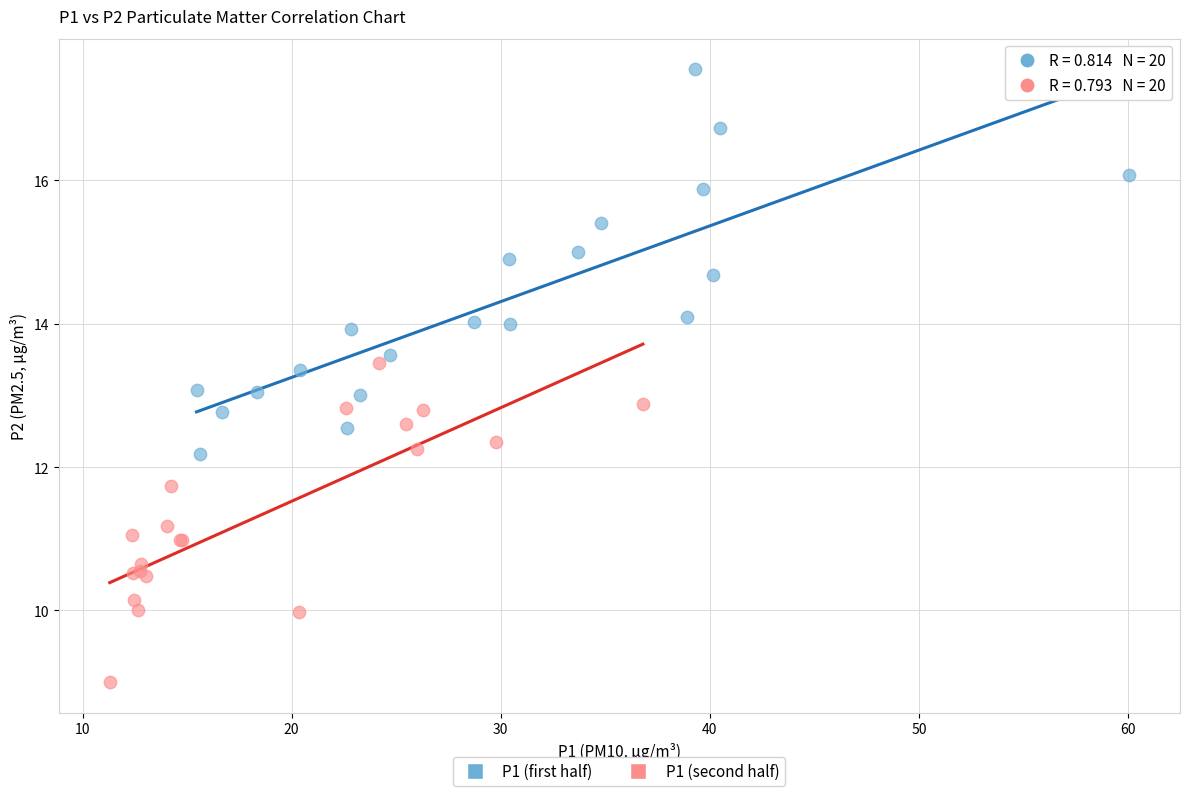

Which series reaches the maximum Y coordinate?

P1 (first half)